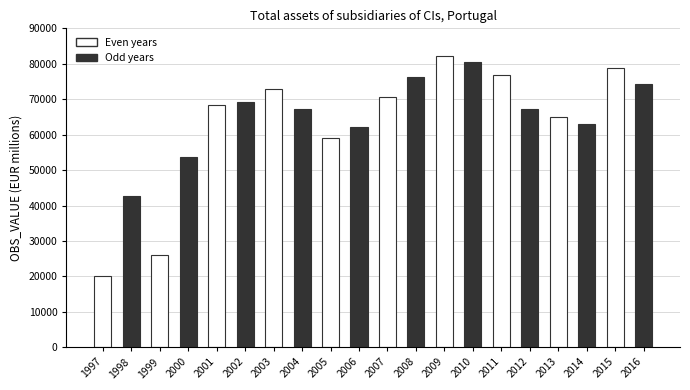

What is the smallest value displayed?

20146